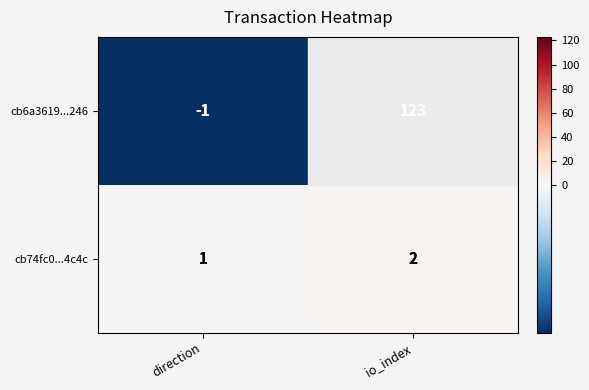

At which label does cb6a3619...246 reach its minimum?

direction